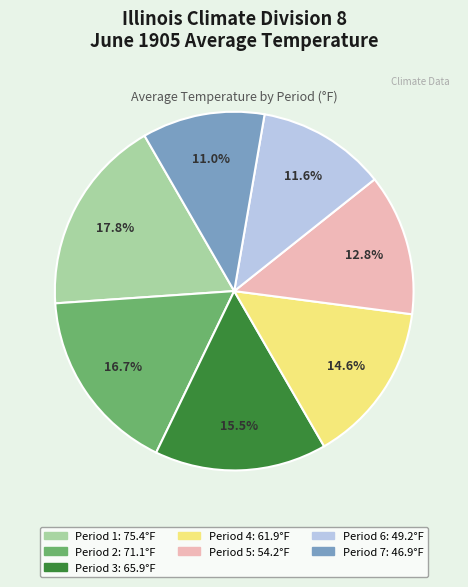

To the nearest percent, what percentage of the pie is Period 2?

17%